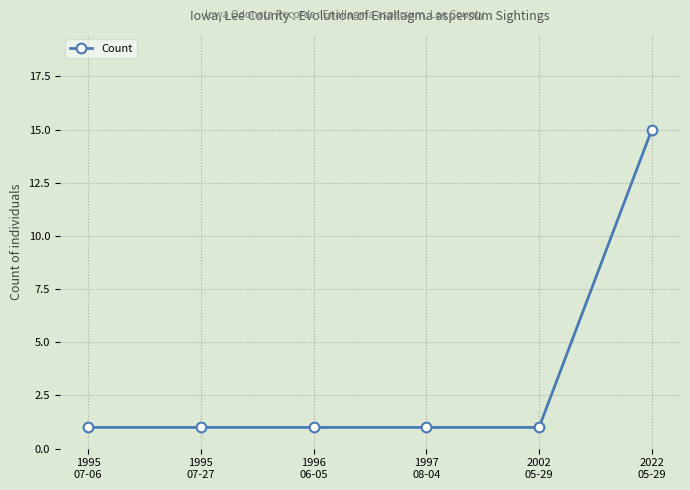

How many lines are shown in the chart?

1